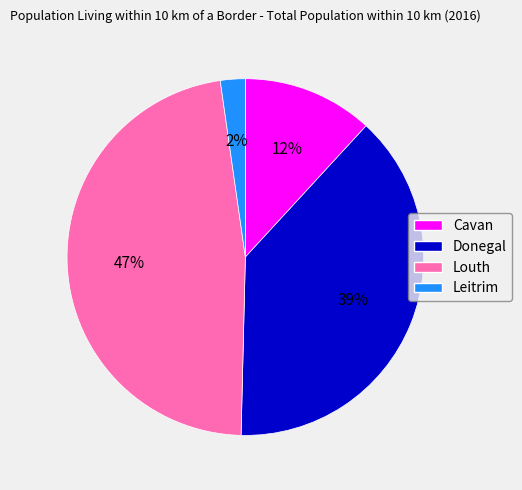

Does any single category account for the majority?

No